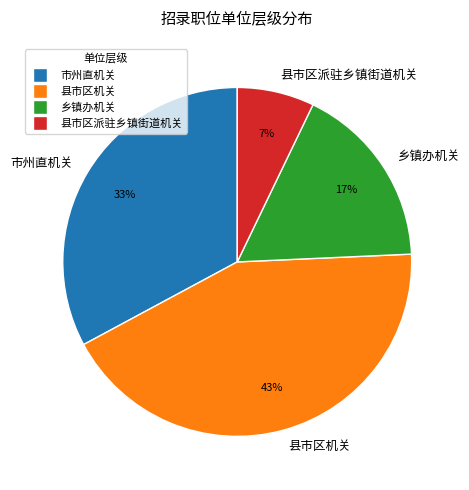

To the nearest percent, what percentage of the pie is 县市区派驻乡镇街道机关?

7%